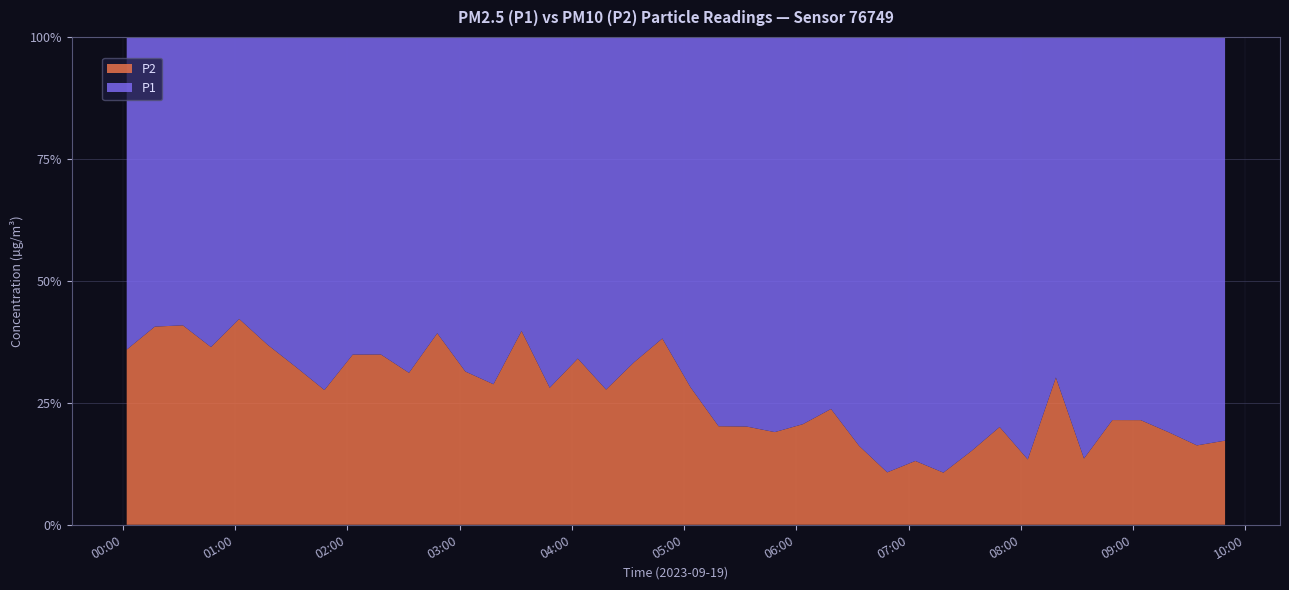

Reading left to right, extract all data points from this chart.

P1: 7.7	6.9	6.5	7.7	6.0	4.2	4.0	4.9	2.8	3.3	4.2	2.6	3.9	5.9	4.4	8.7	8.1	10.2	9.0	7.8	14.0	24.1	23.8	24.7	26.5	13.2	20.4	30.1	56.9	33.7	11.4	7.2	13.6	3.7	14.8	6.3	15.3	7.3	8.9	8.3
P2: 4.3	4.7	4.5	4.4	4.4	2.5	1.9	1.9	1.5	1.8	1.9	1.7	1.8	2.4	2.9	3.4	4.2	3.9	4.5	4.8	5.5	6.1	6.0	5.8	6.9	4.1	3.9	3.6	8.6	4.0	2.0	1.8	2.1	1.6	2.3	1.7	4.2	1.7	1.7	1.7